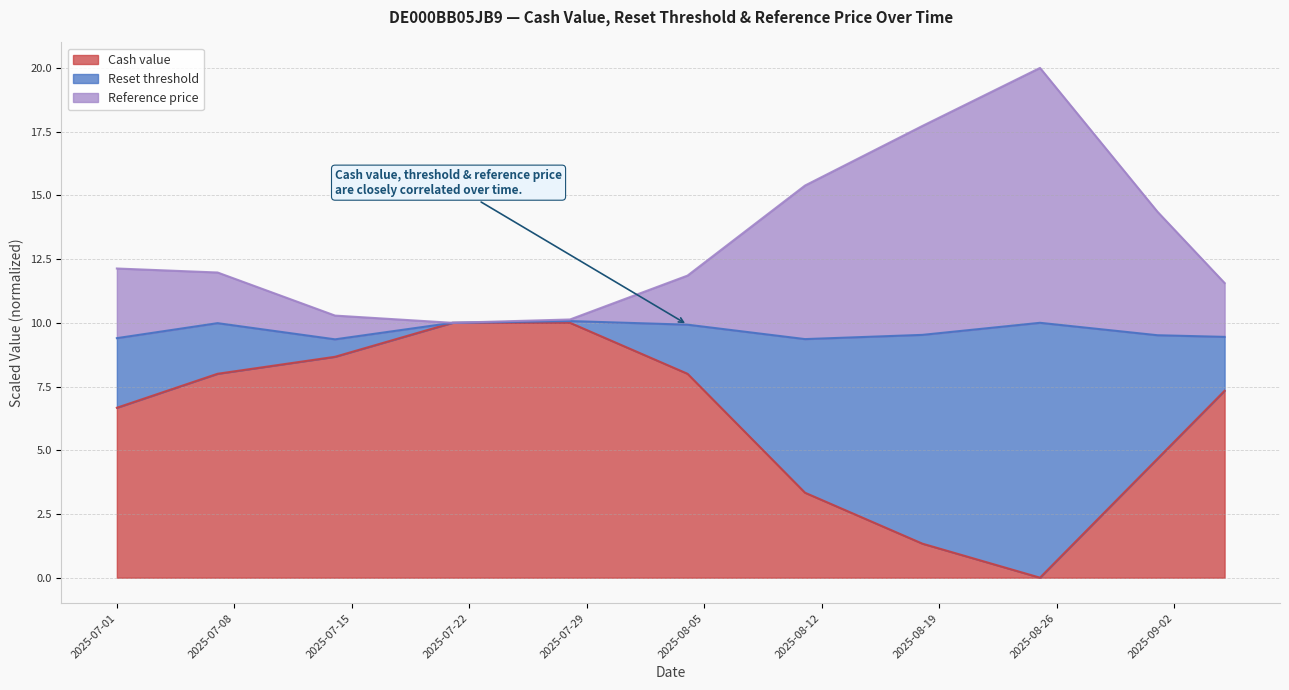

What is the label of the 11th point from the left?

2025-09-05